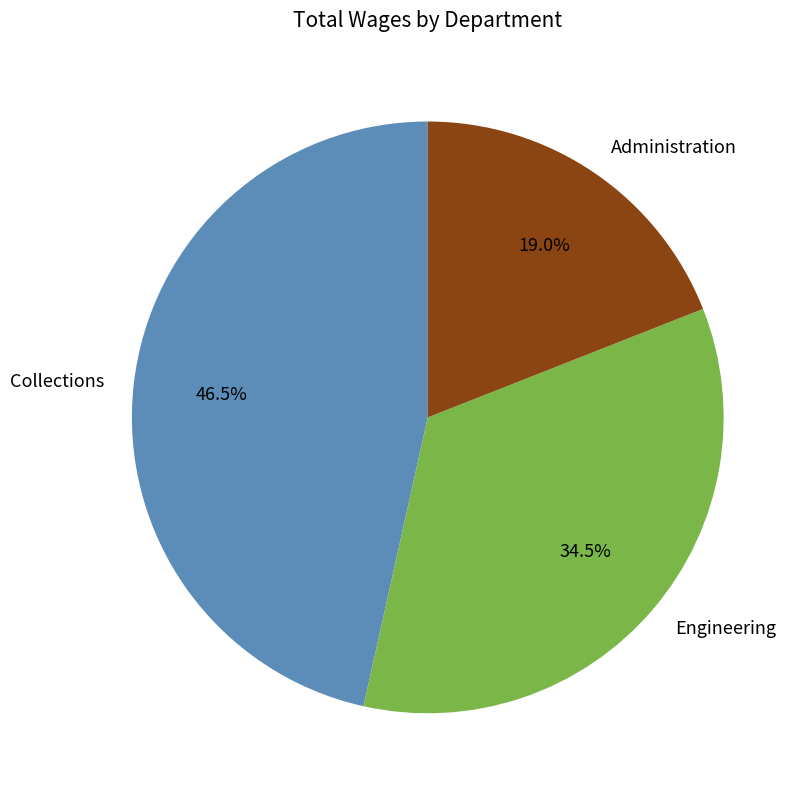

Combined, do Administration and Engineering account for over 50%?

Yes